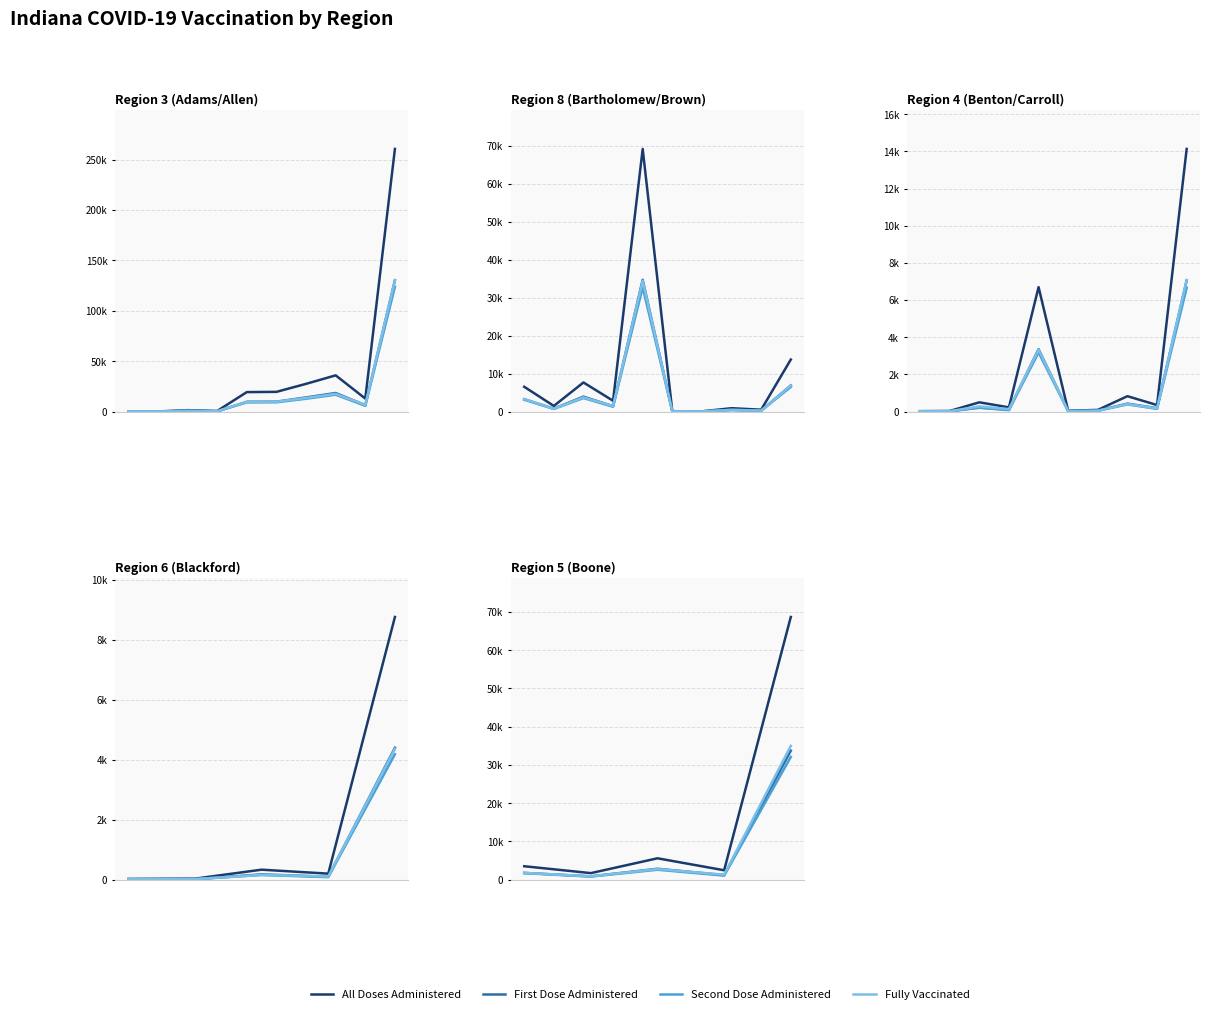

At how many categories does at least one series exceed 24913?

1